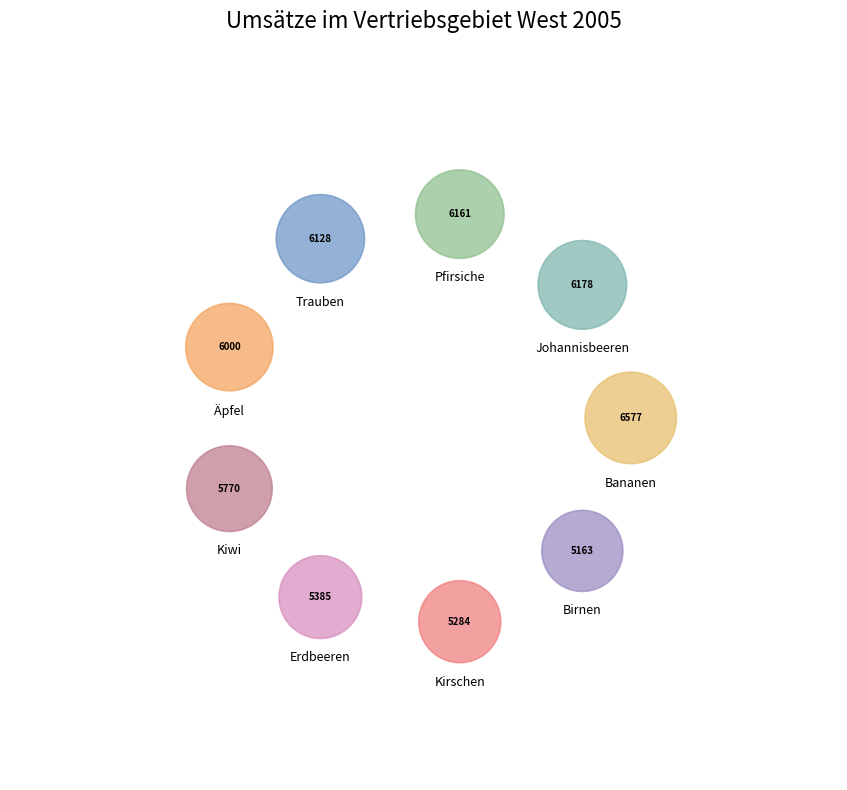

Combined, what portion of the pie is Kiwi and Trauben?

22.6%